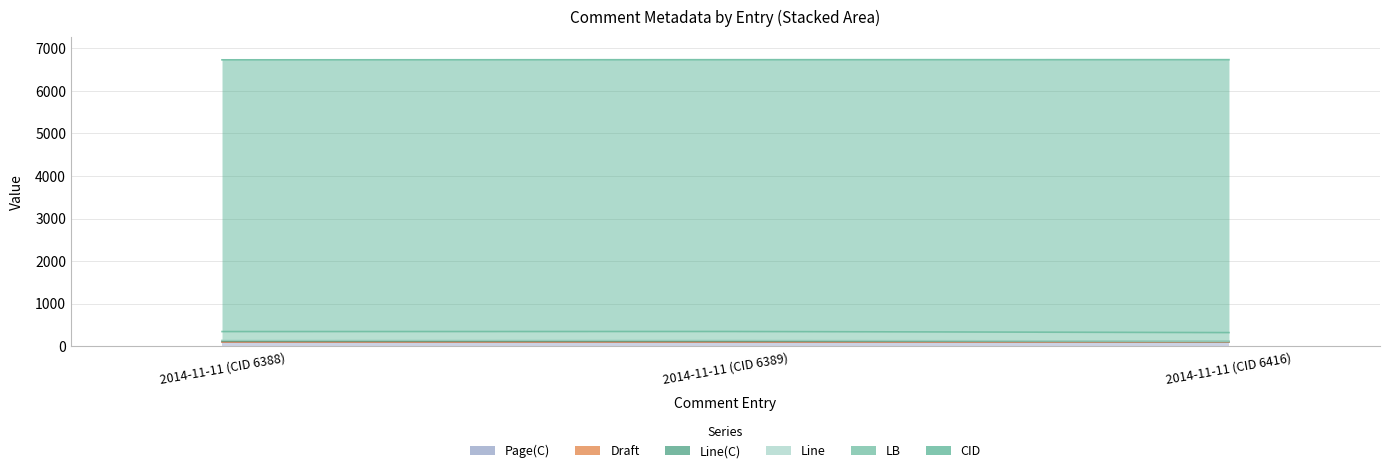

What is the label of the 1st point from the left?

2014-11-11 (CID 6388)